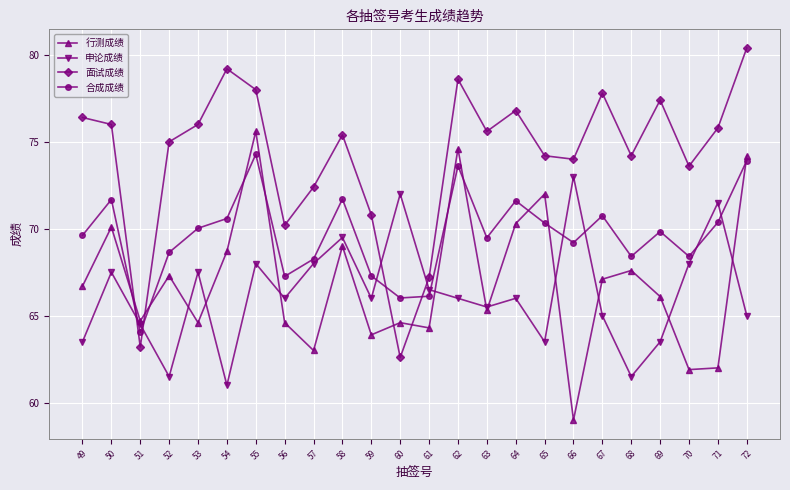

Between 52 and 54, which series saw the biggest shift?

面试成绩